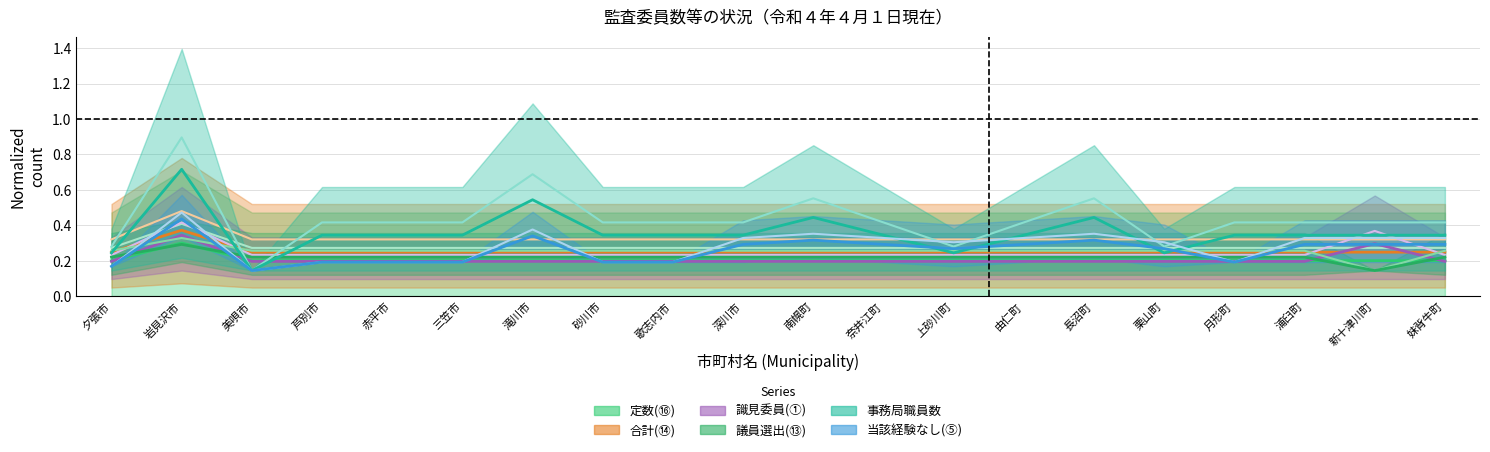

How many data points does each series have?

20